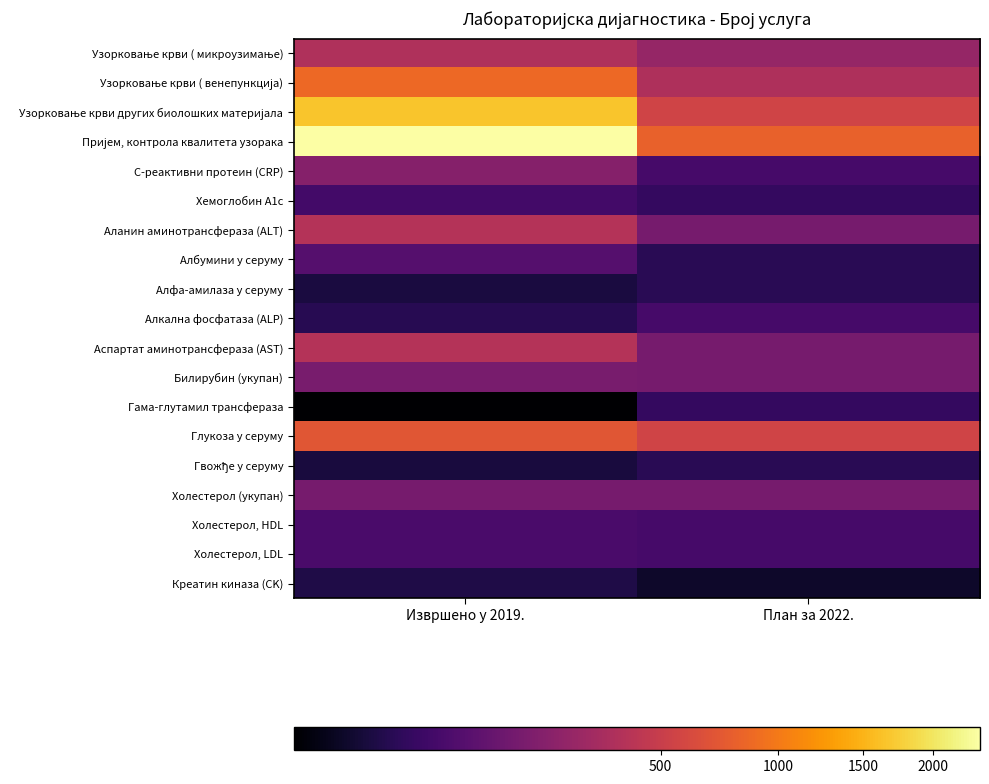

How many distinct data groups are displayed?

19